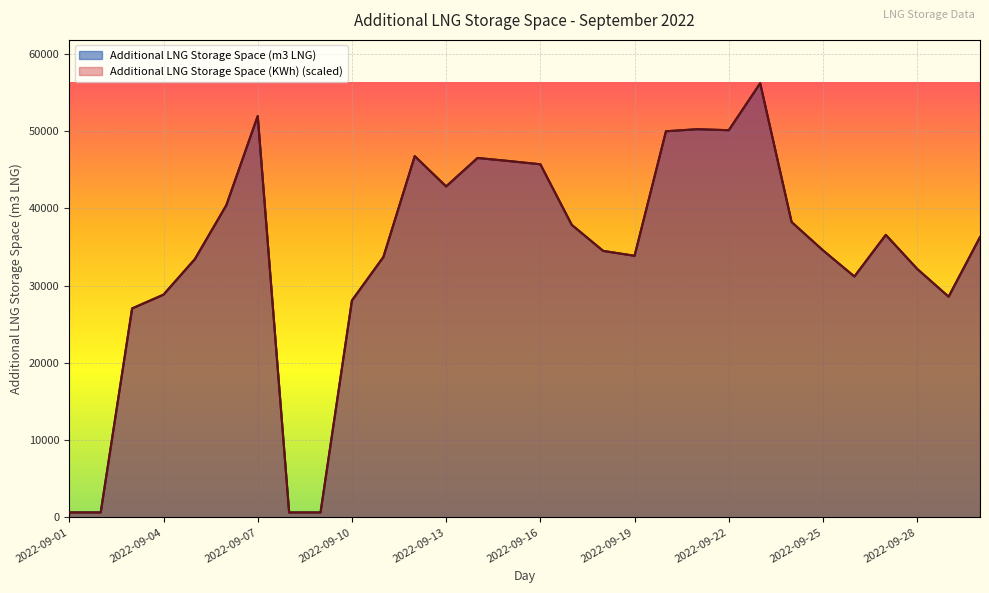

Which series has the largest range (max minus min)?

Additional LNG Storage Space (m3 LNG)